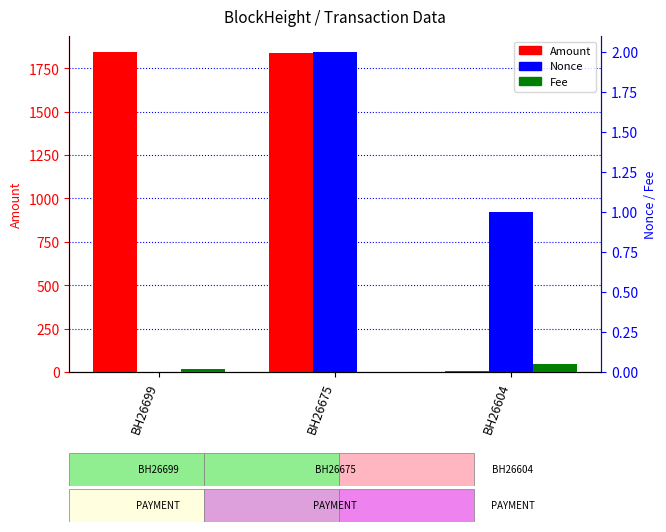

What are all the series names shown in the legend?

Amount, Nonce, Fee